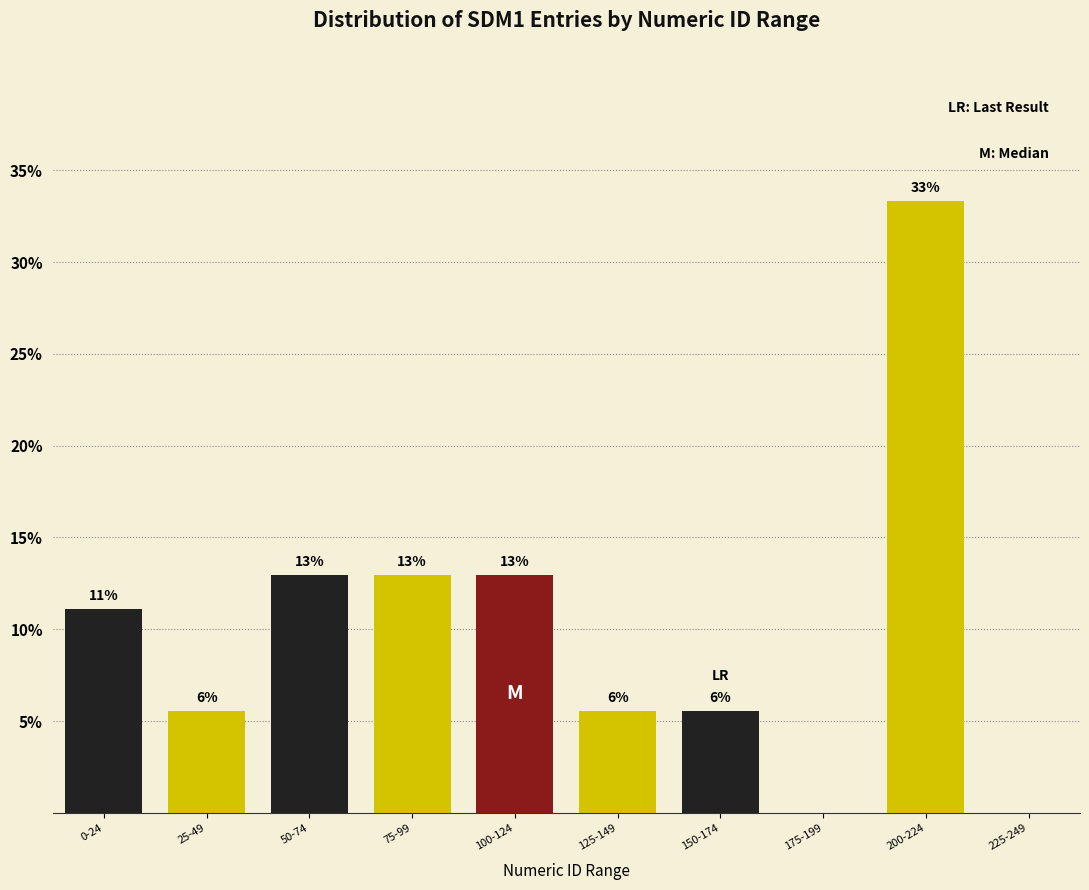

Are the bars horizontal?

No